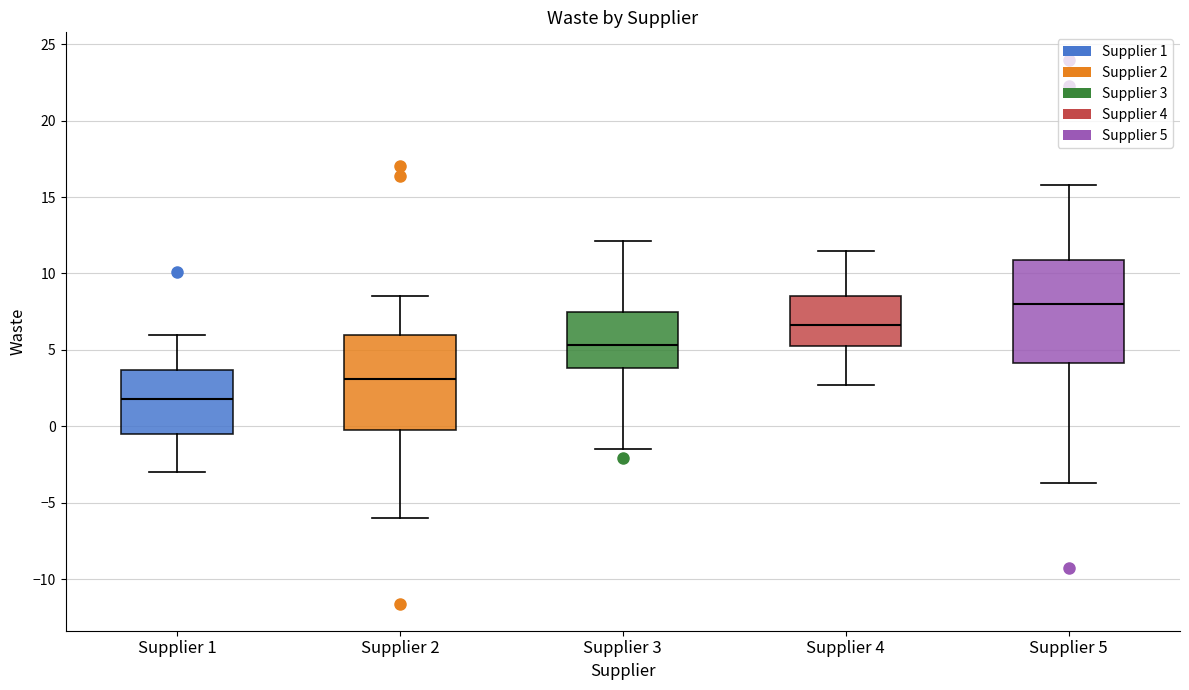

Reading left to right, transcribe this box plot: for each box, give where its median line is, the range the box spans, and where its two whiskers end, as read against the y-axis. The values are not printed on the chart, so give them approximately, as read against the axis.

Supplier 1: median 2.0, box -0.5 to 3.5, whiskers -3.0 to 6.0
Supplier 2: median 3.0, box 0.0 to 6.0, whiskers -6.0 to 8.5
Supplier 3: median 5.5, box 4.0 to 7.5, whiskers -1.5 to 12.0
Supplier 4: median 6.5, box 5.5 to 8.5, whiskers 2.5 to 11.5
Supplier 5: median 8.0, box 4.0 to 11.0, whiskers -3.5 to 16.0